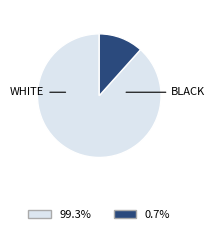

Is there a majority slice in this chart?

Yes